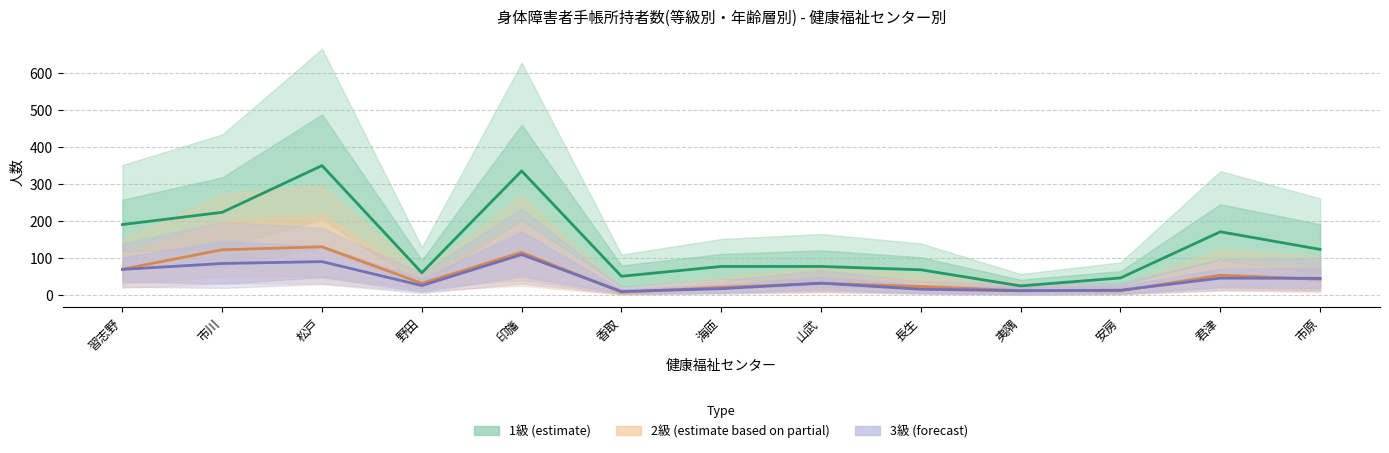

Read the 1級 (estimate) value at 市川.

223.5